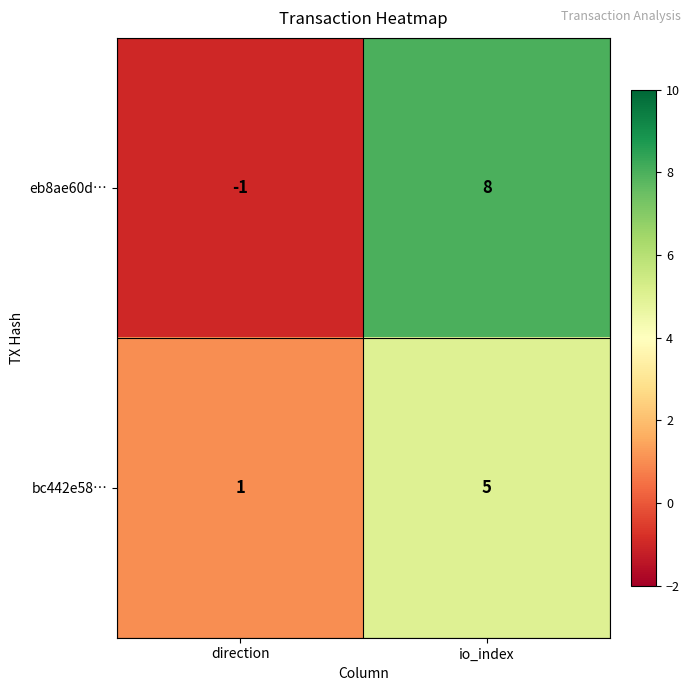

What is the difference between the bc442e58… values at direction and io_index?

4